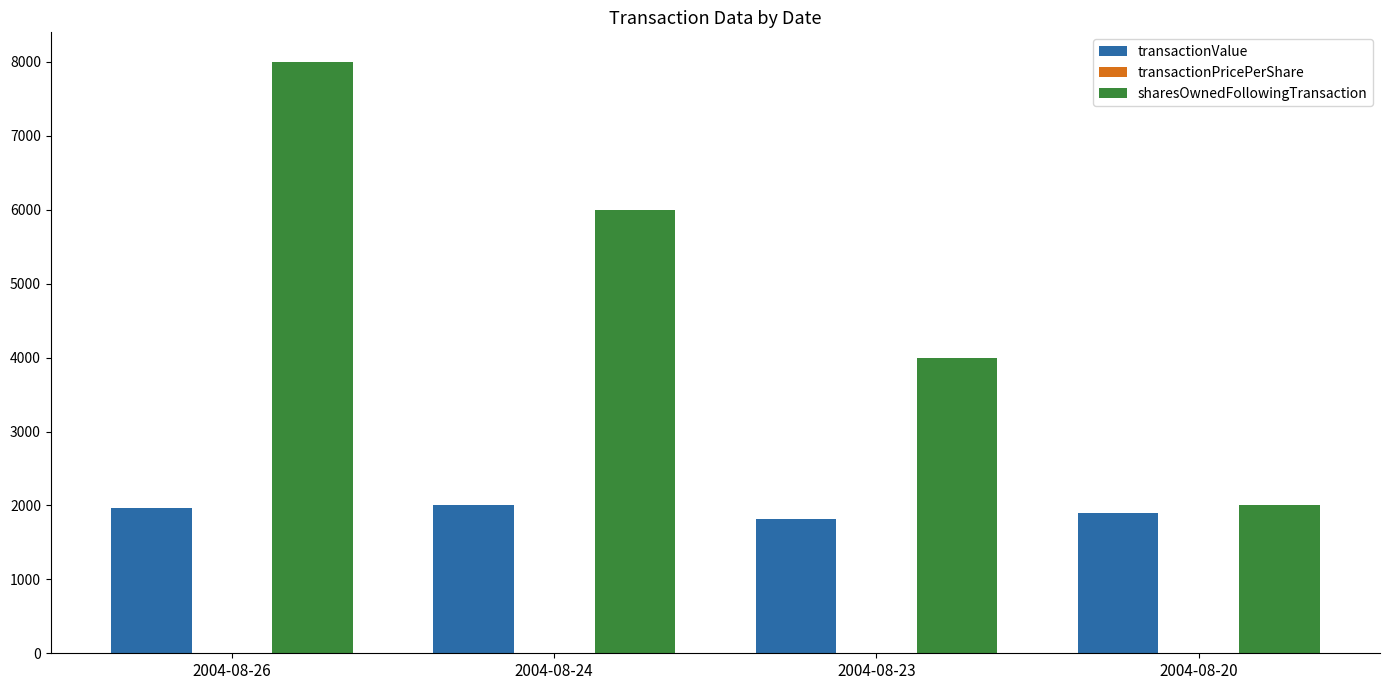

At which category is the sum across all series the highest?

2004-08-26